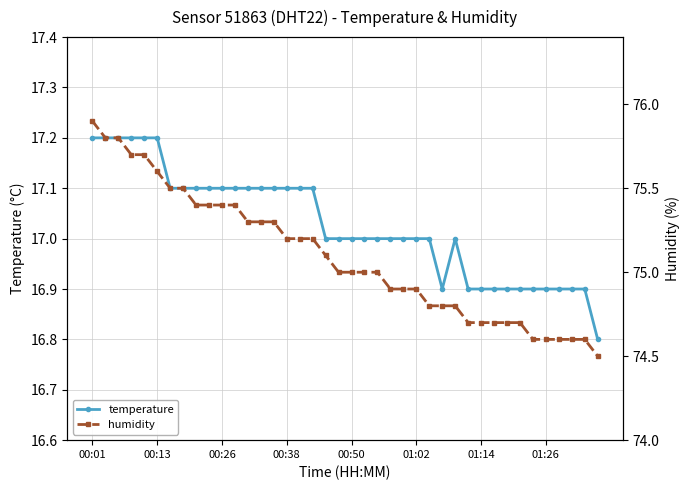

True or false: humidity and temperature intersect in this chart.

False